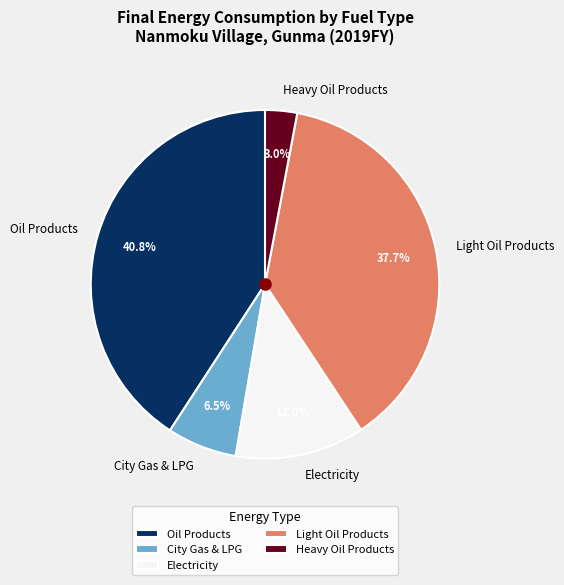

How much of the chart is everything except City Gas & LPG?

93.5%